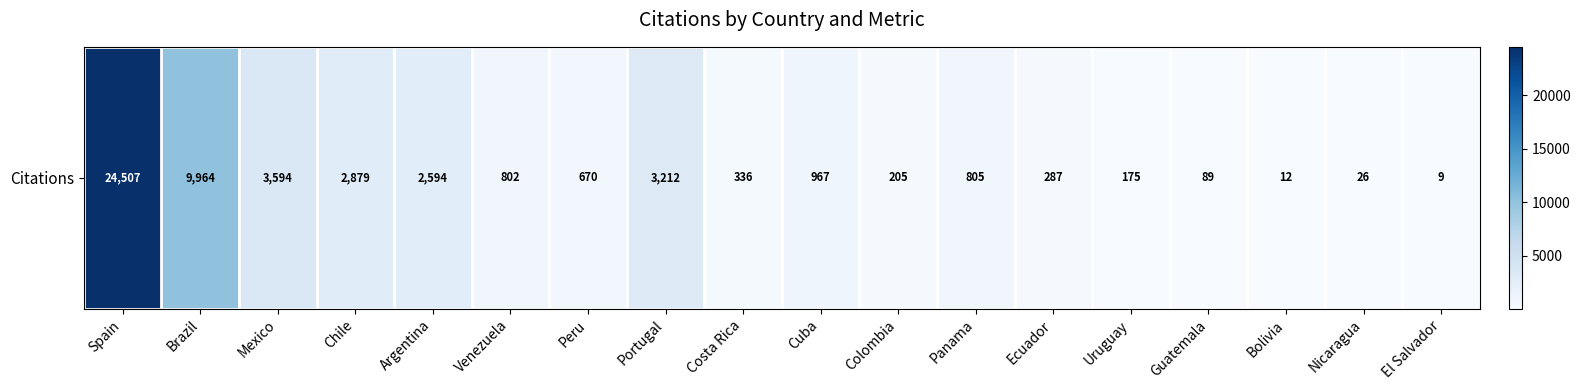

What is the approximate value at Costa Rica?

336